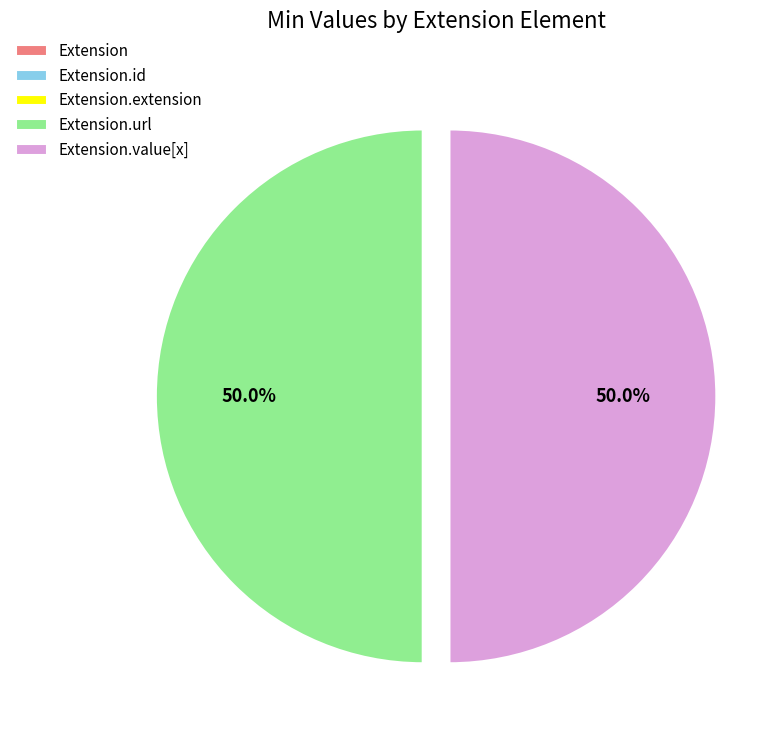

What is the smallest slice in the pie chart?

Extension